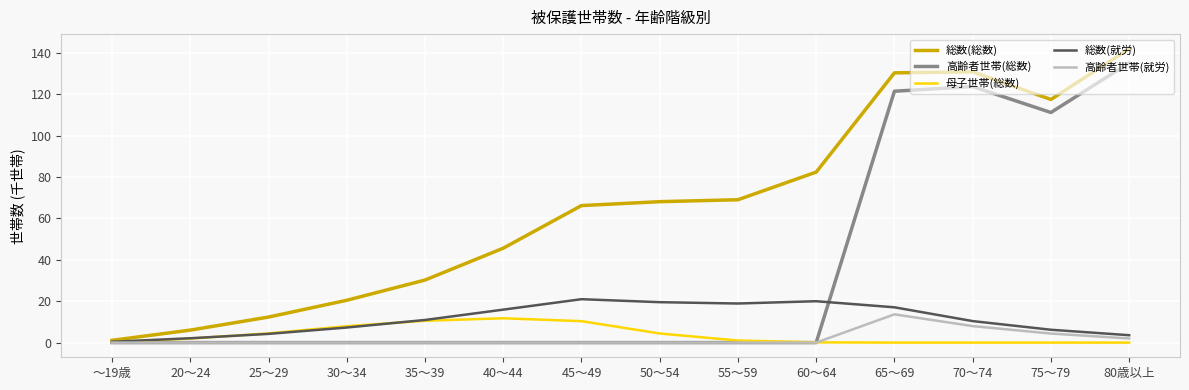

What is the spread (max minus min) of values at 50～54?

68.1